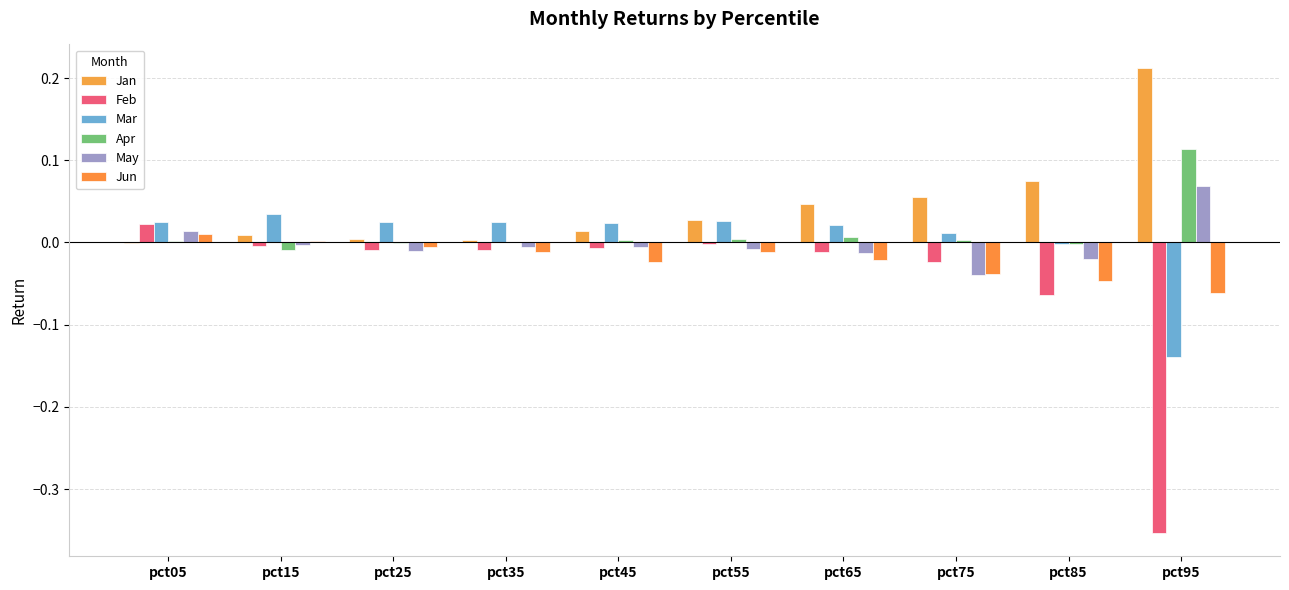

Where does the Apr series first go above 0?

pct05